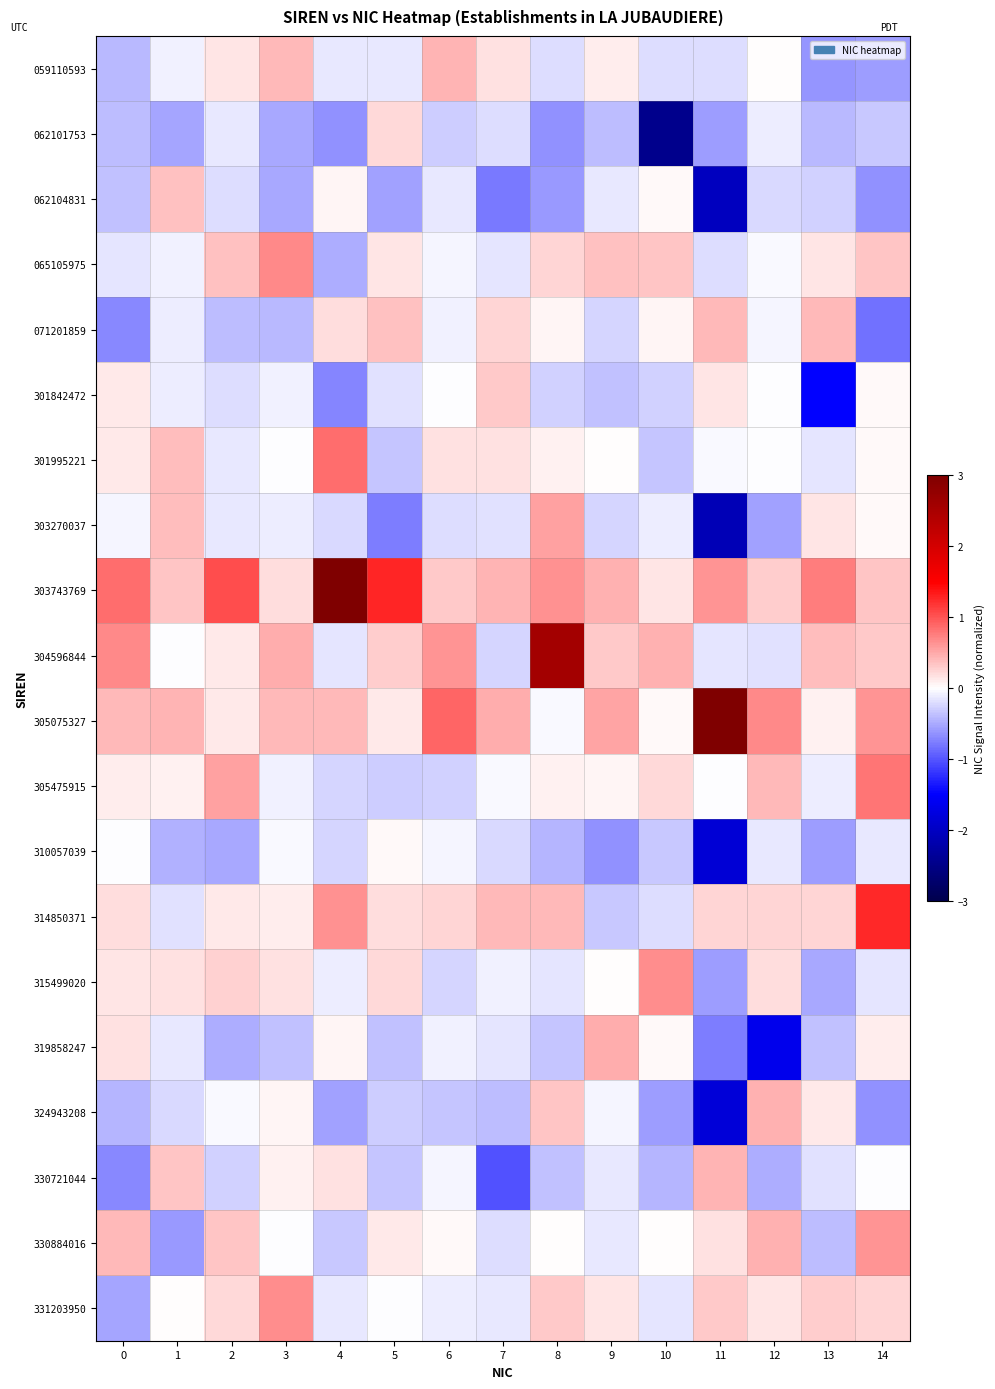

What is the difference between the highest and lowest values at 5?

2.0